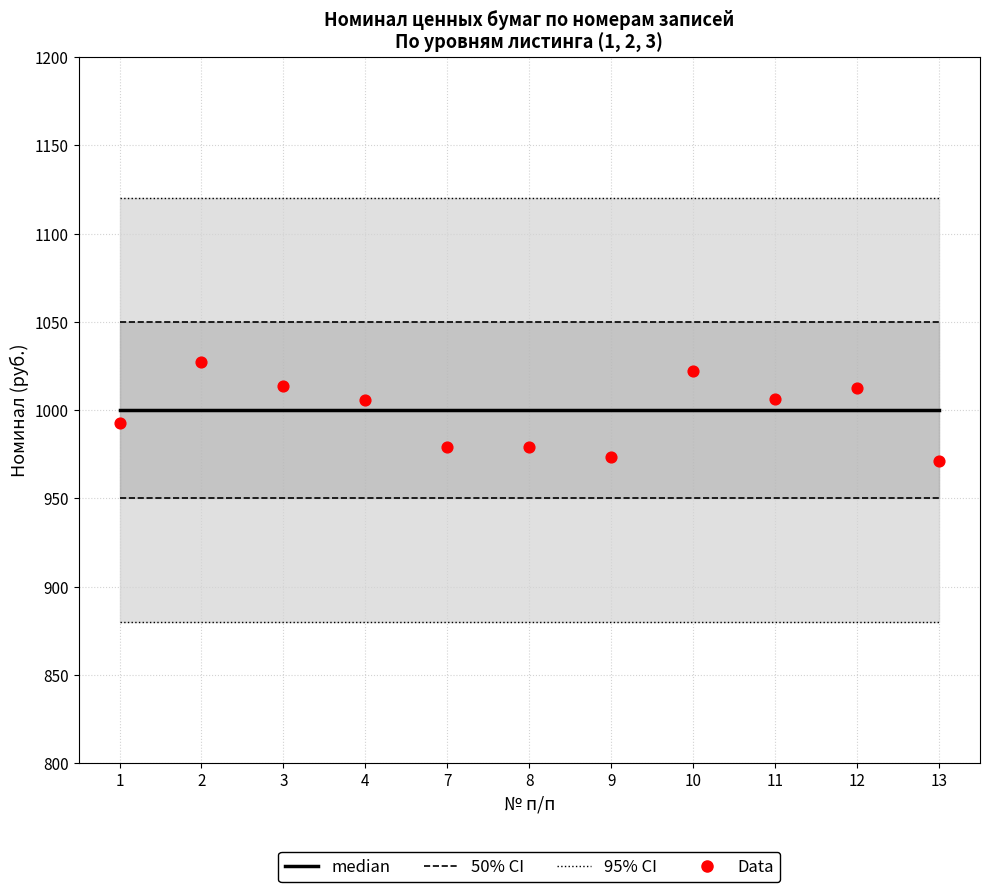

What is the total value across all series at 4?

2005.9